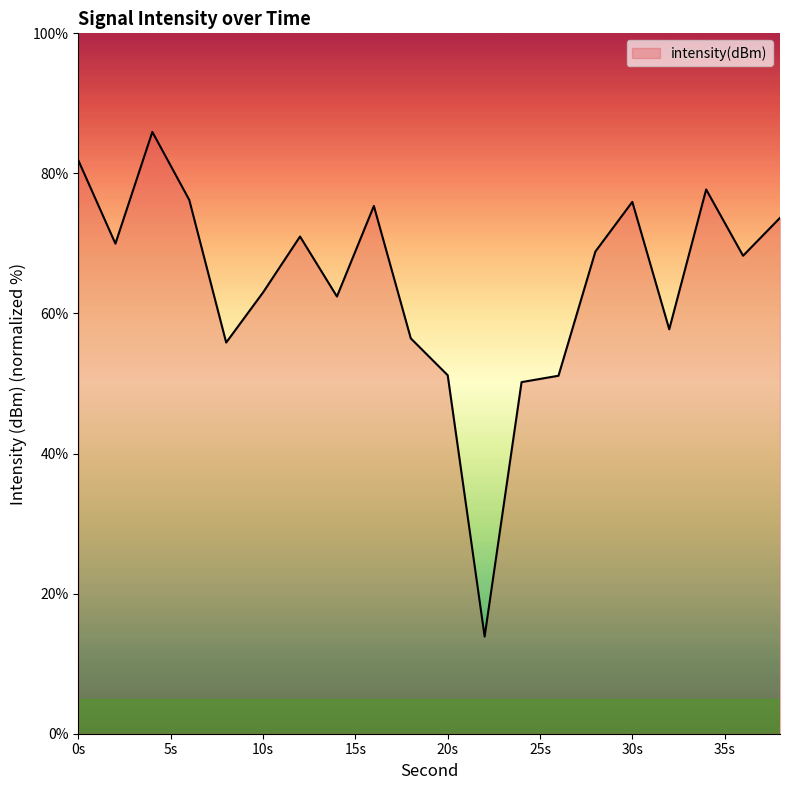

What is the greatest value displayed?

85.9